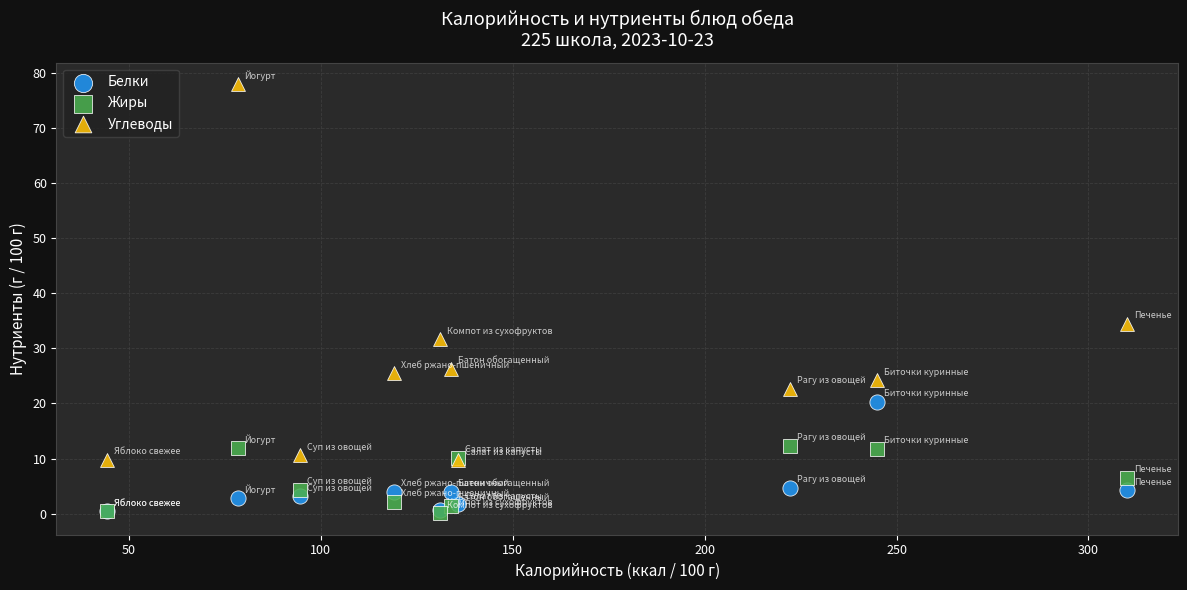

Which series contains the highest Y value?

Углеводы